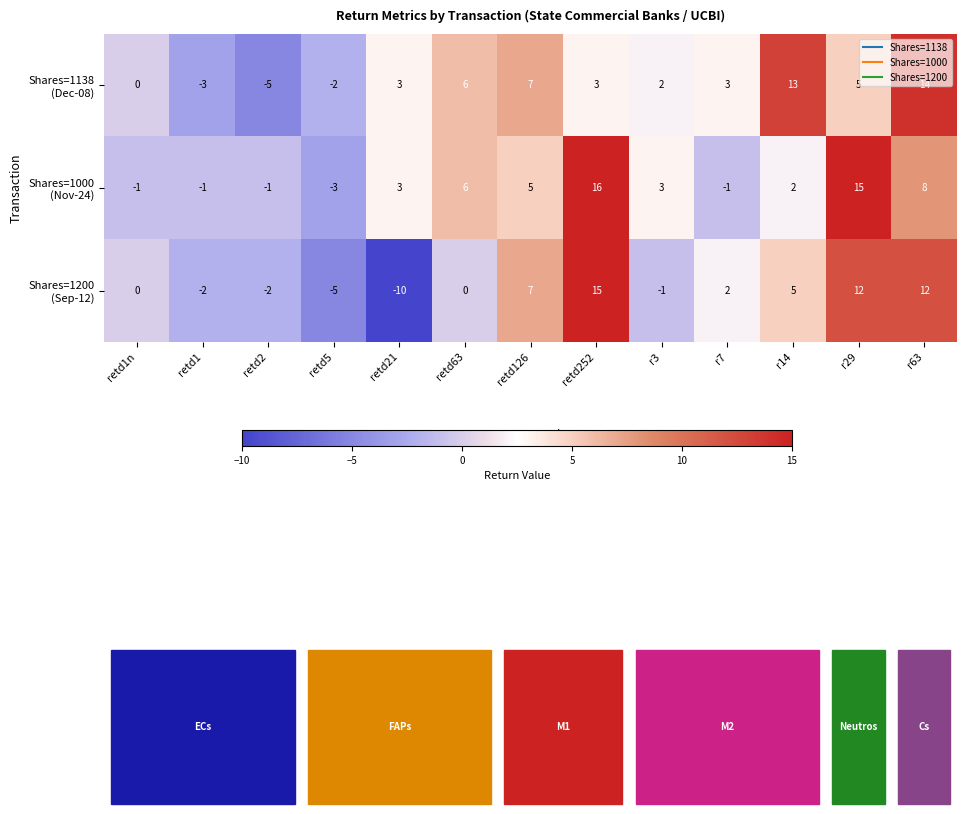

What is the smallest value displayed?

-10